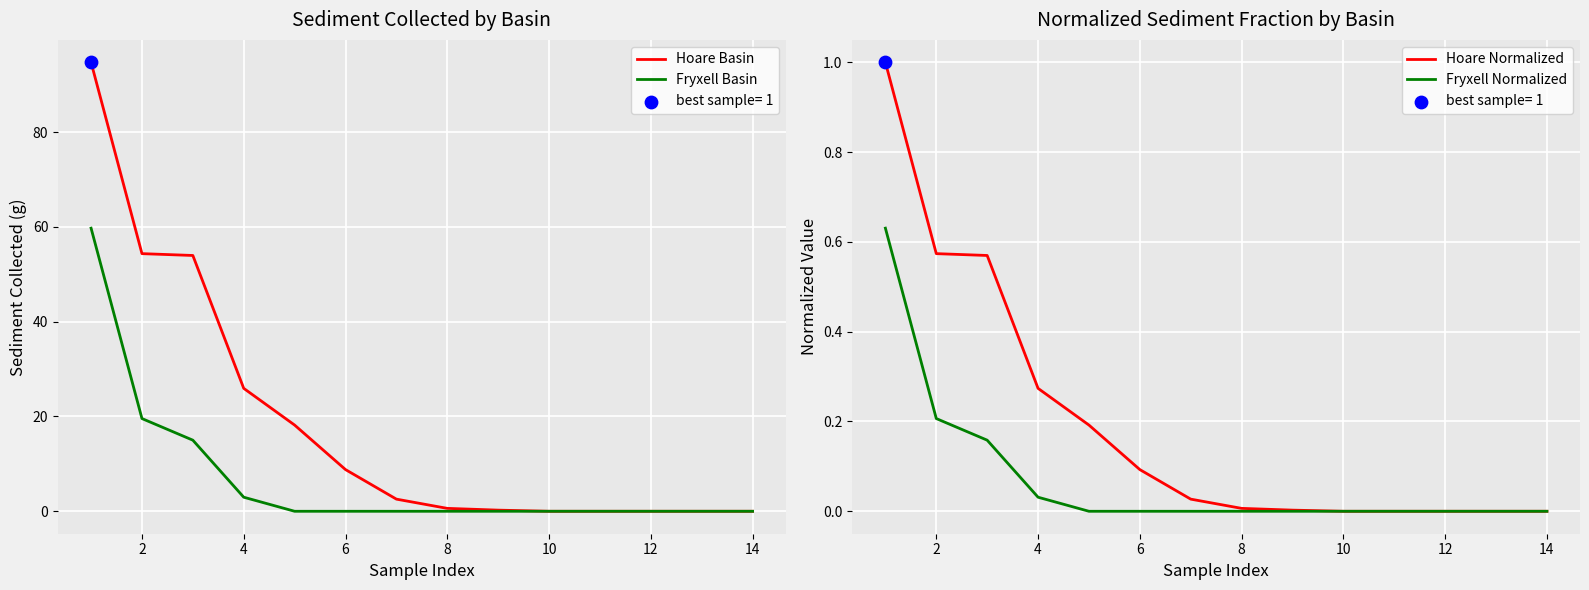

What are all the series names shown in the legend?

Hoare Basin, Fryxell Basin, Hoare Normalized, Fryxell Normalized